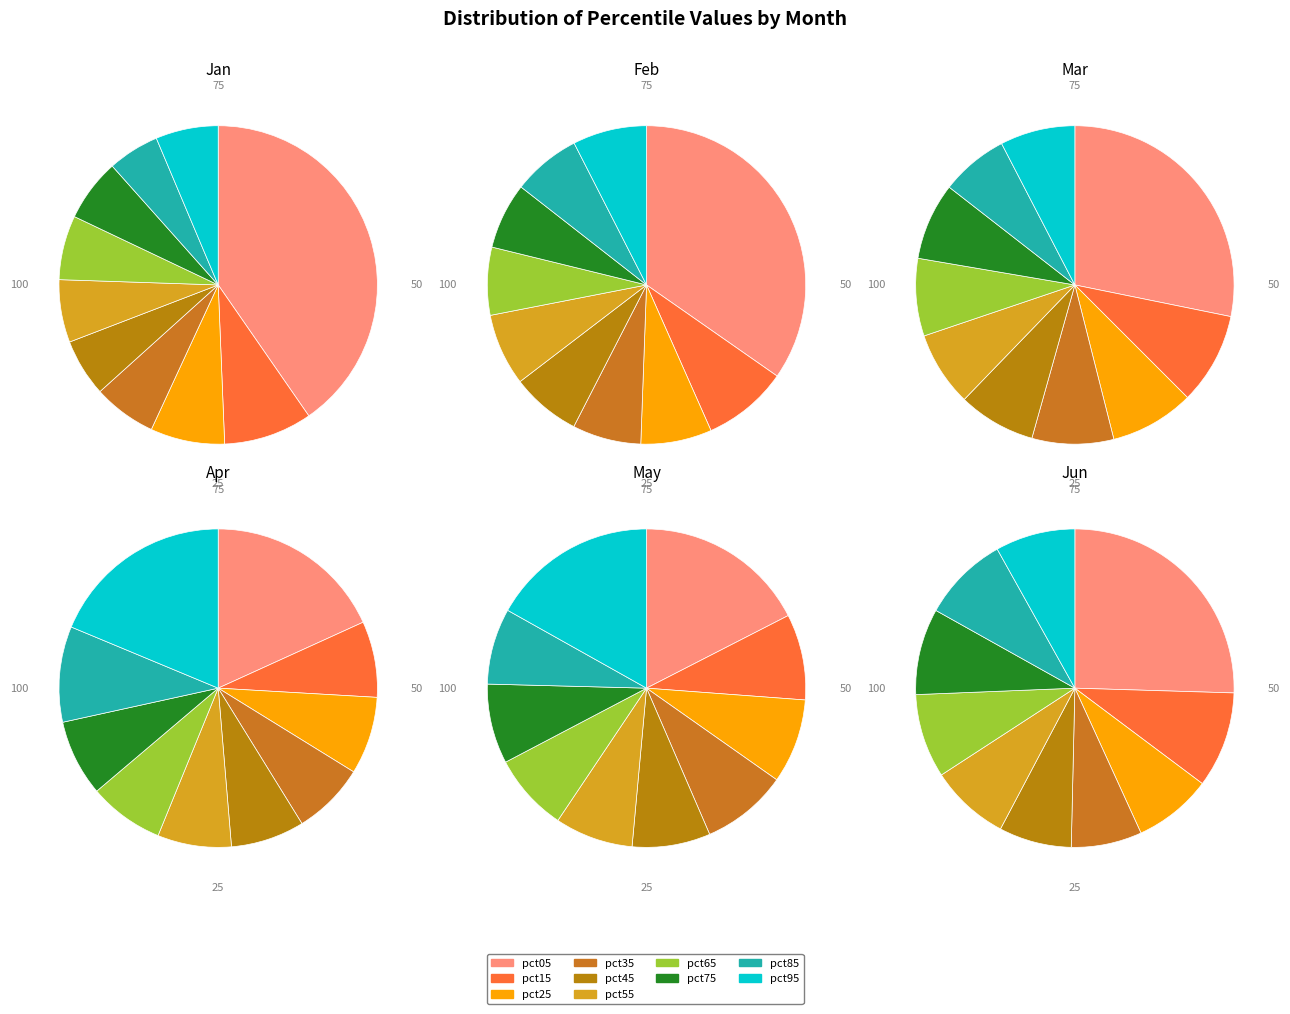

Which category has the biggest portion of the pie?

pct05